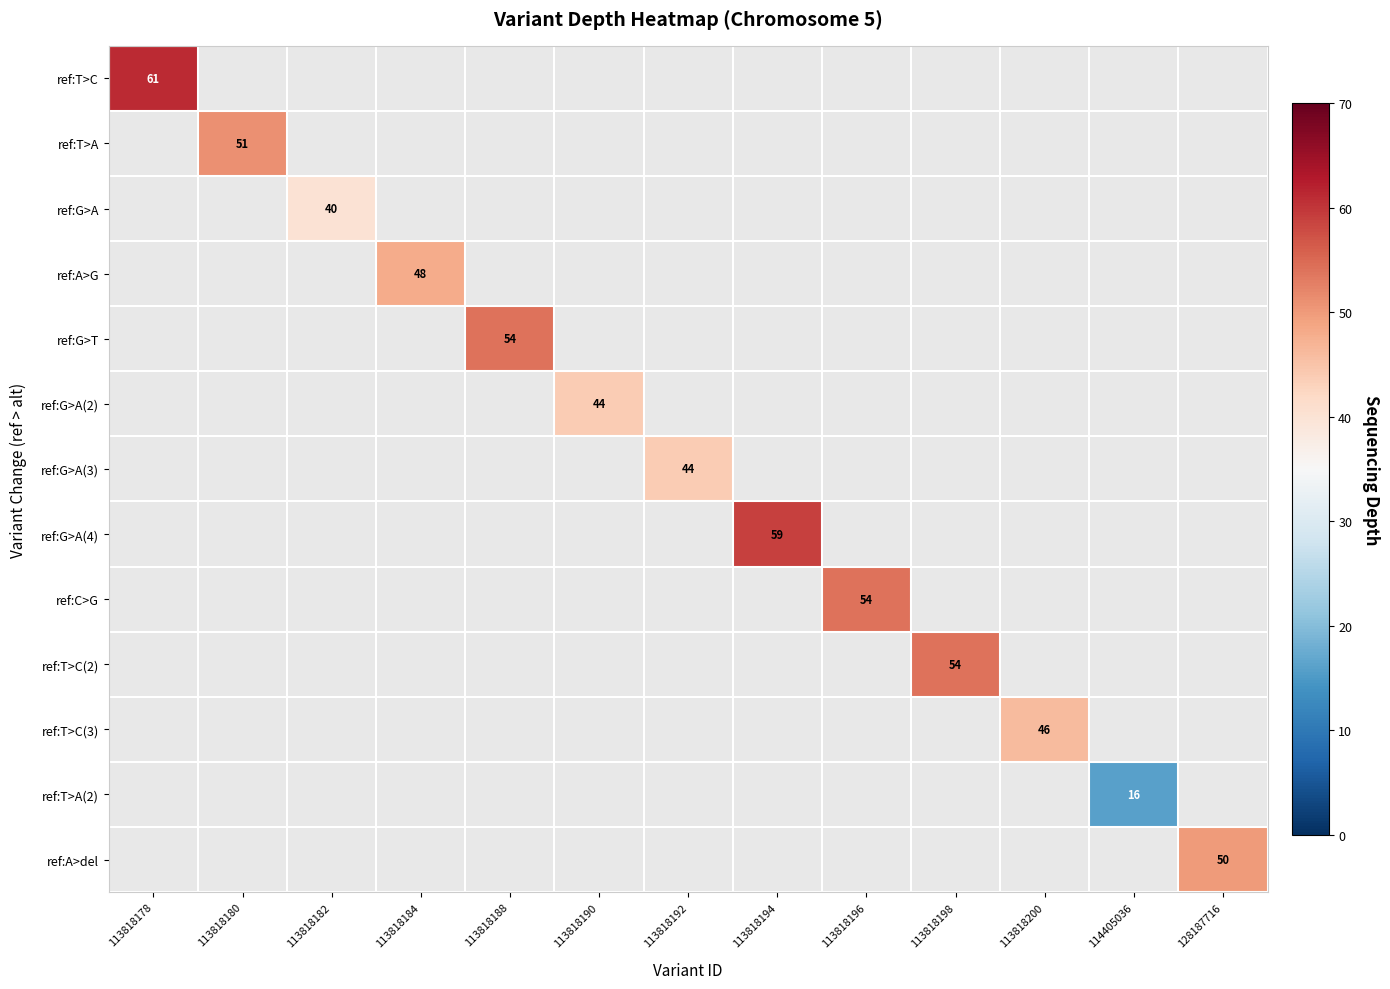

How many values in ref:T>C(2) are above zero?

1